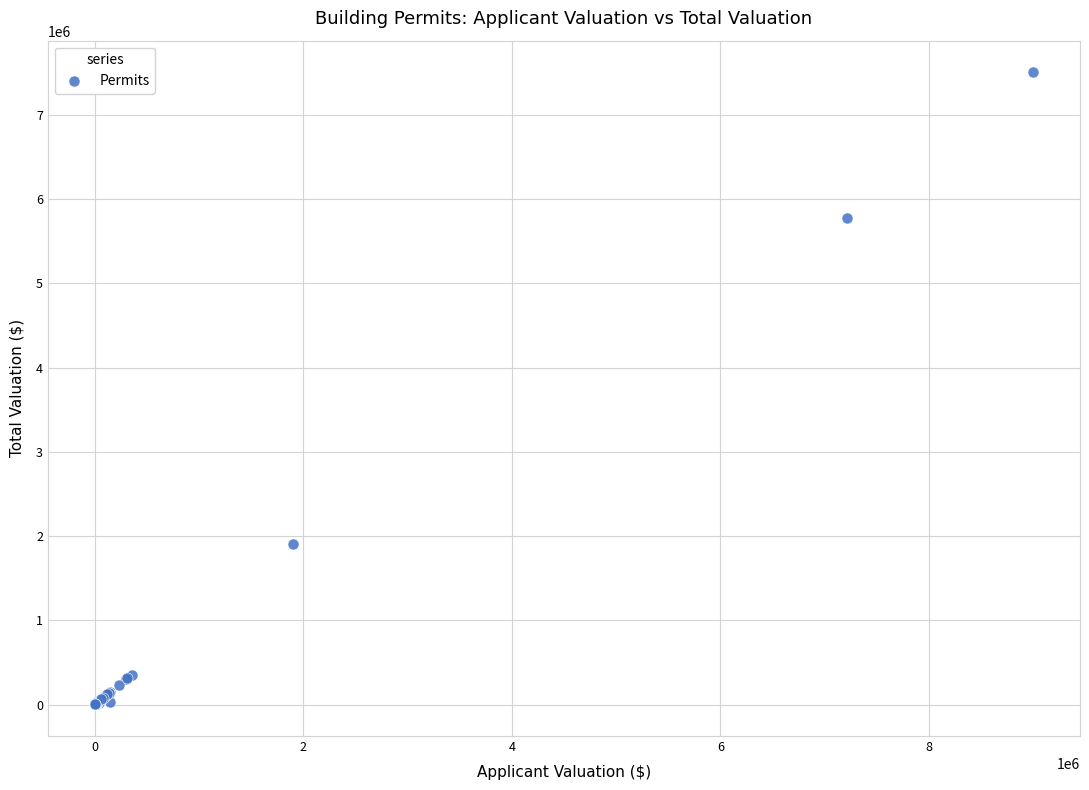

What Y value in the scatter plot is closest to 3753980?

1906150.0